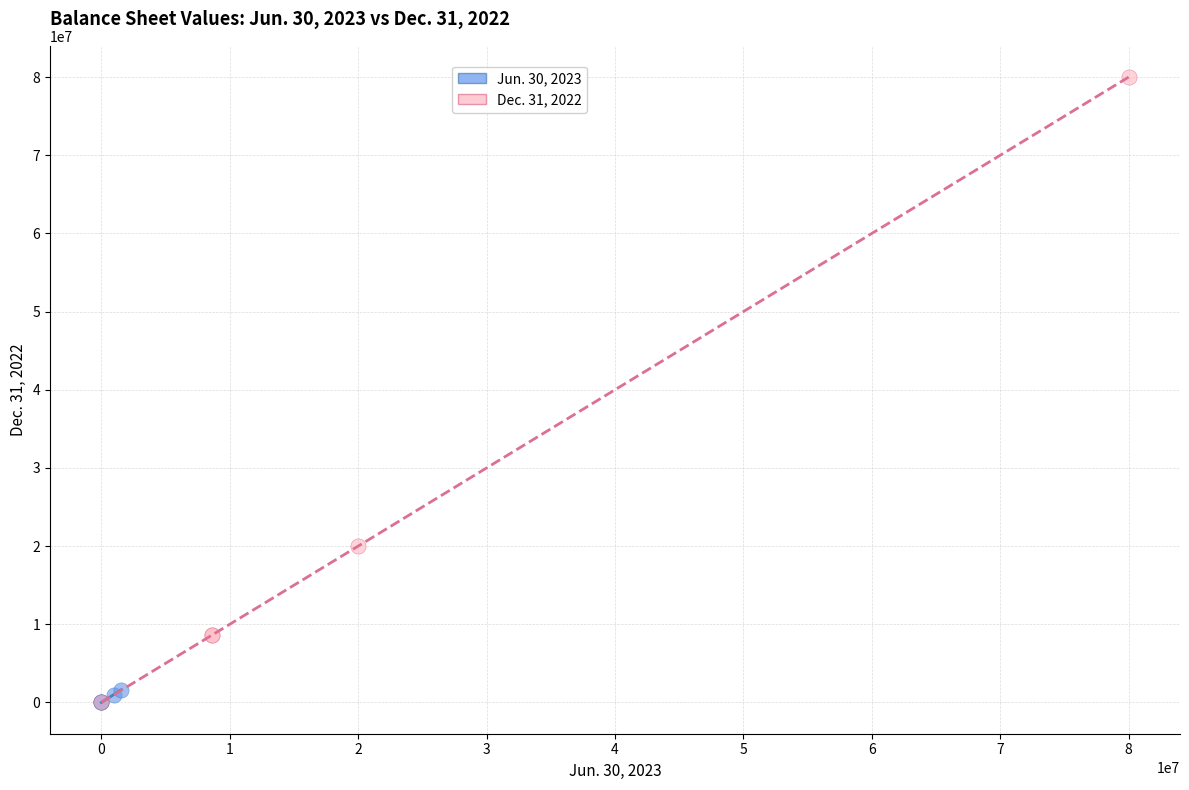

Which series contains the highest Y value?

Dec. 31, 2022